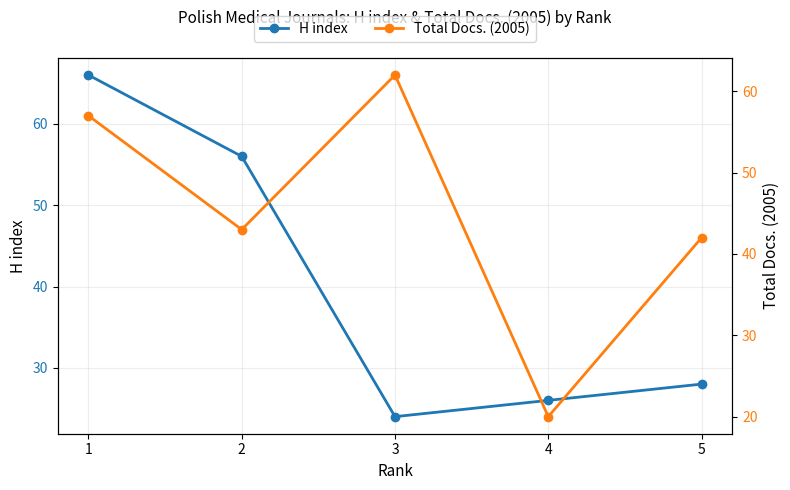

What are all the series names shown in the legend?

H index, Total Docs. (2005)